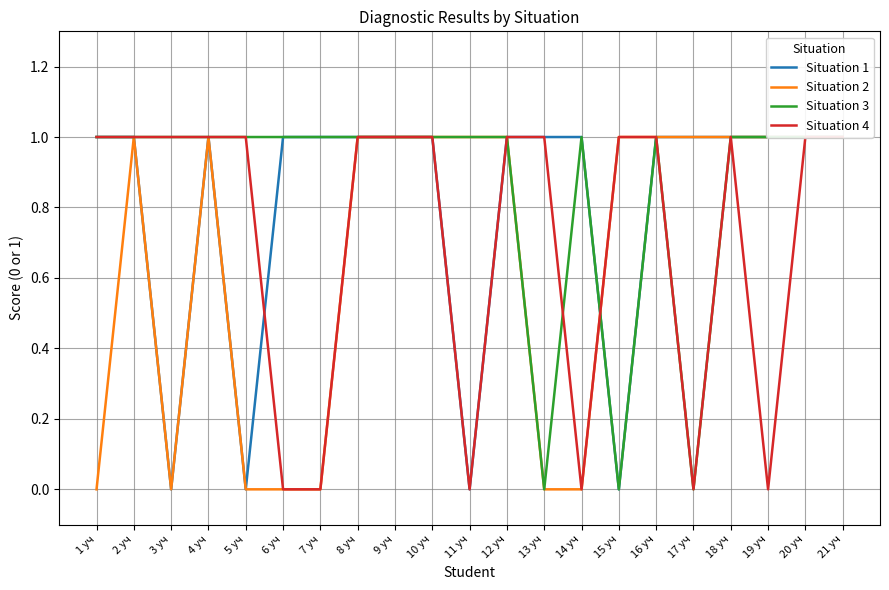

At which category does Situation 2 reach its first local peak?

2 уч